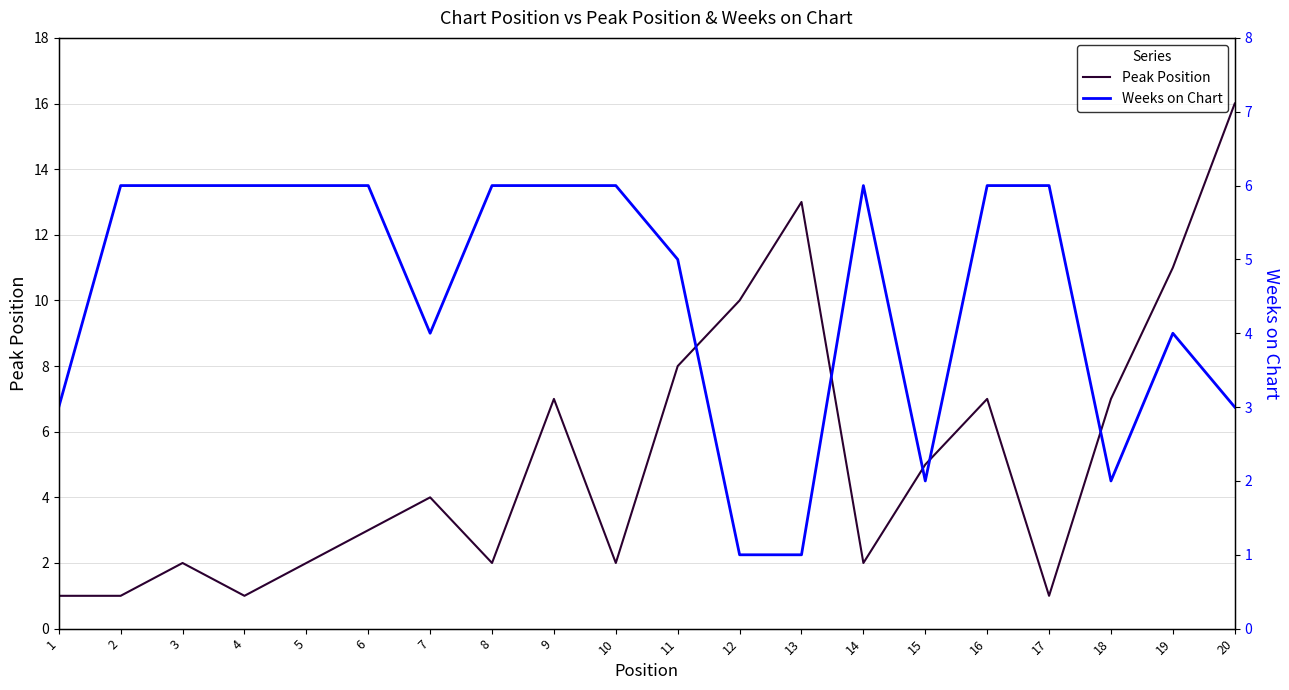

True or false: Weeks on Chart has a value of 6 at 10.

True